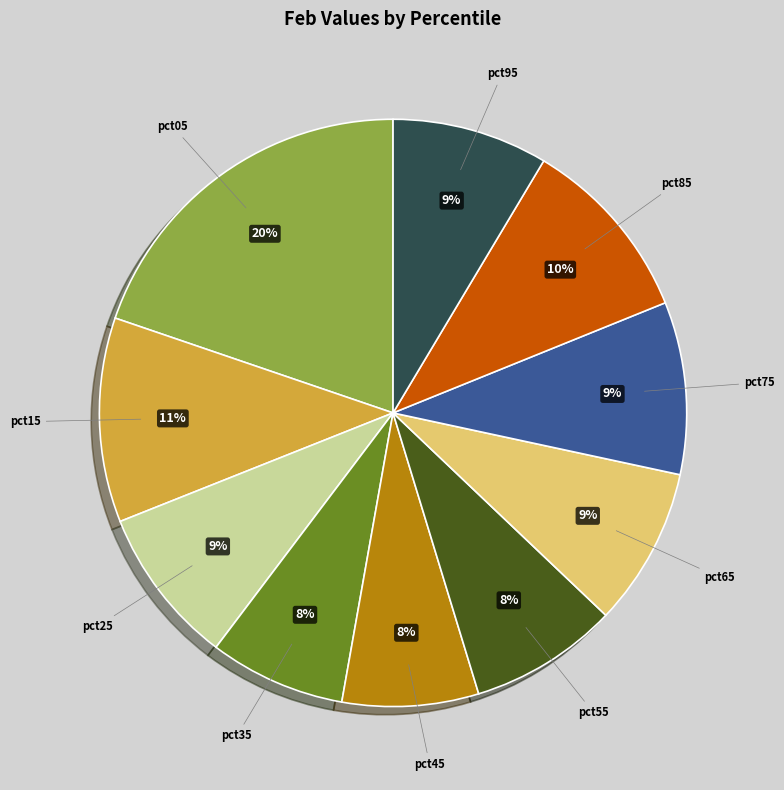

How many slices are in this pie chart?

10